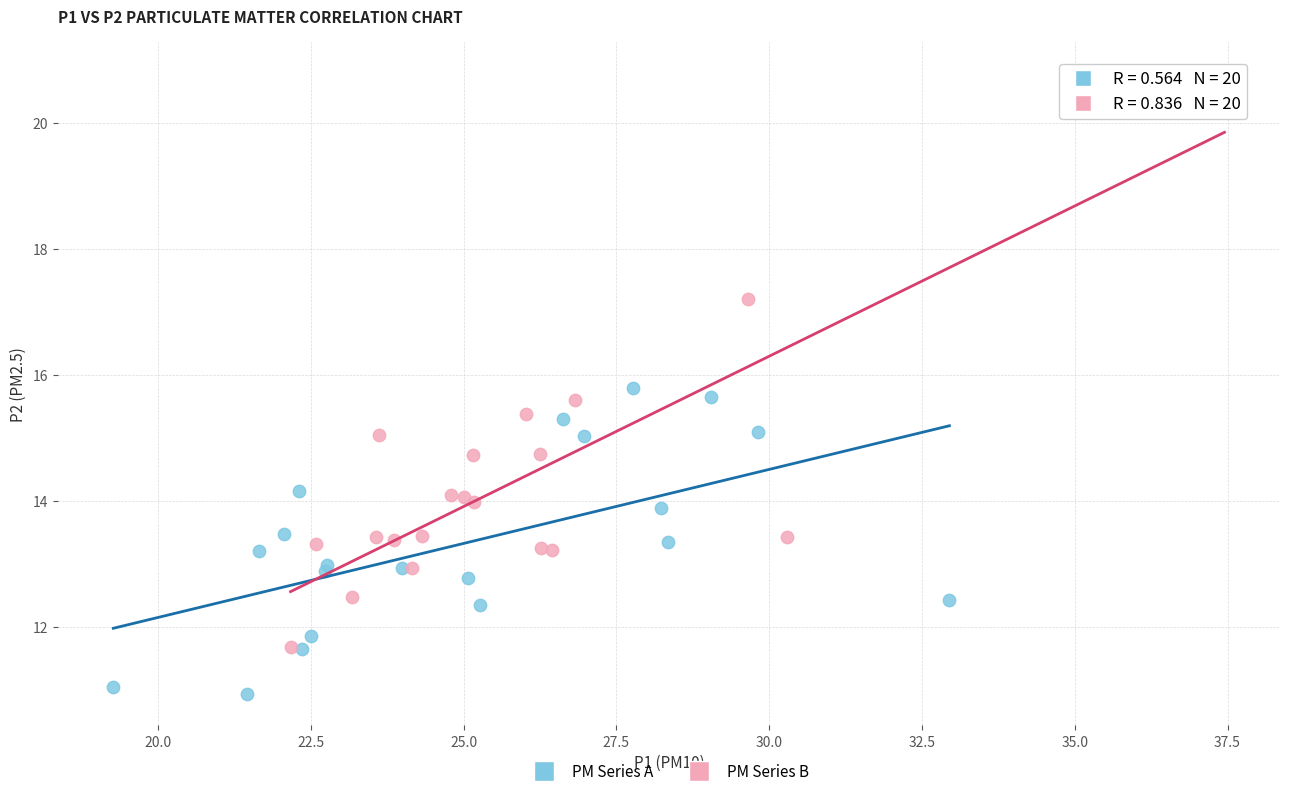

Which series reaches the minimum Y coordinate?

PM Series A